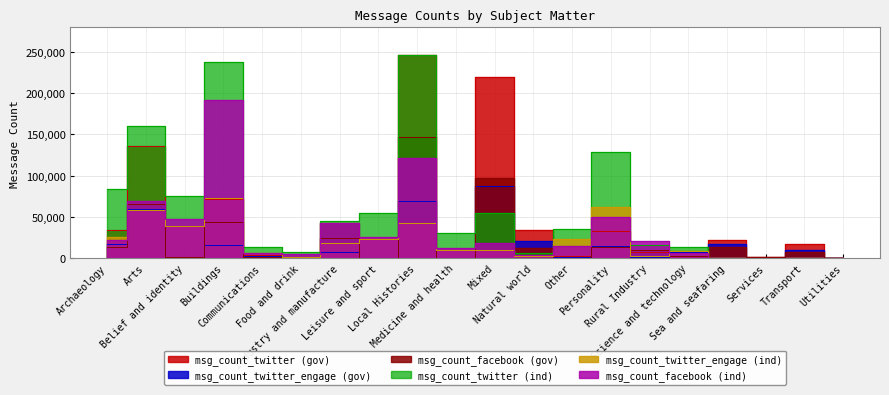

True or false: msg_count_twitter_engage (ind) and msg_count_facebook (gov) intersect in this chart.

True